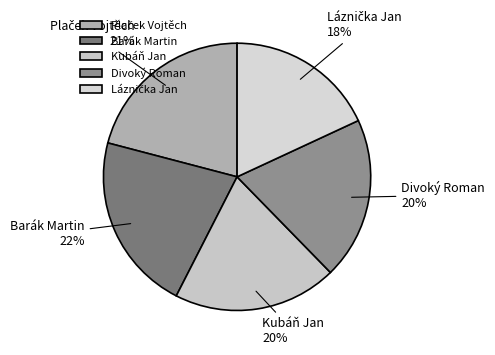

Is there any slice that represents more than half of the pie?

No